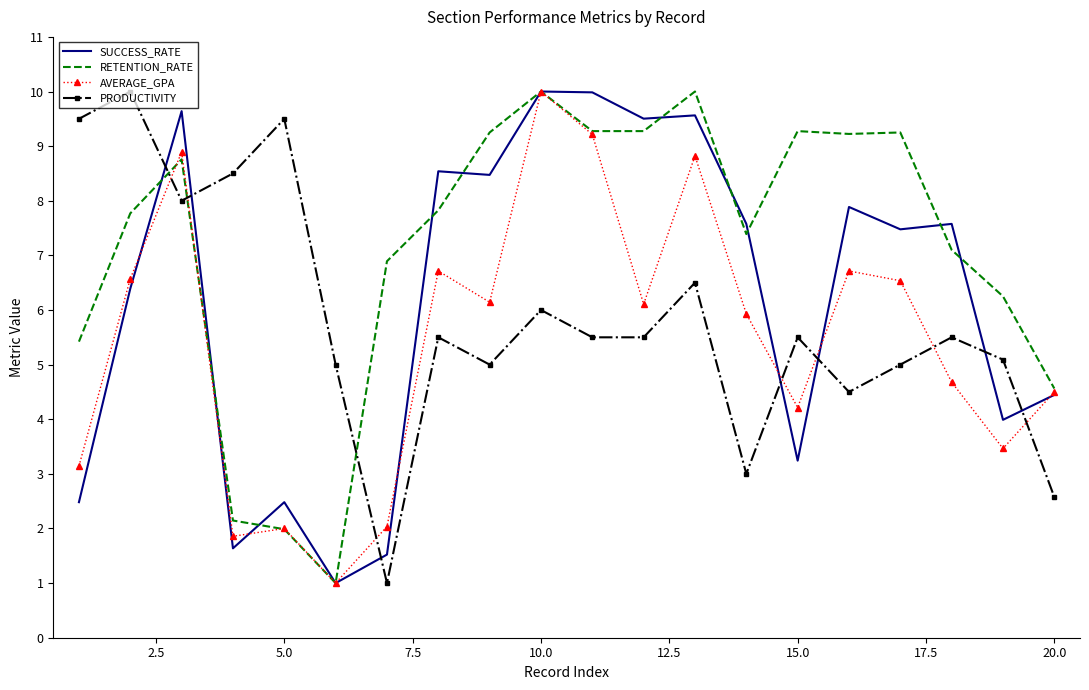

What is the minimum value for RETENTION_RATE?

1.0